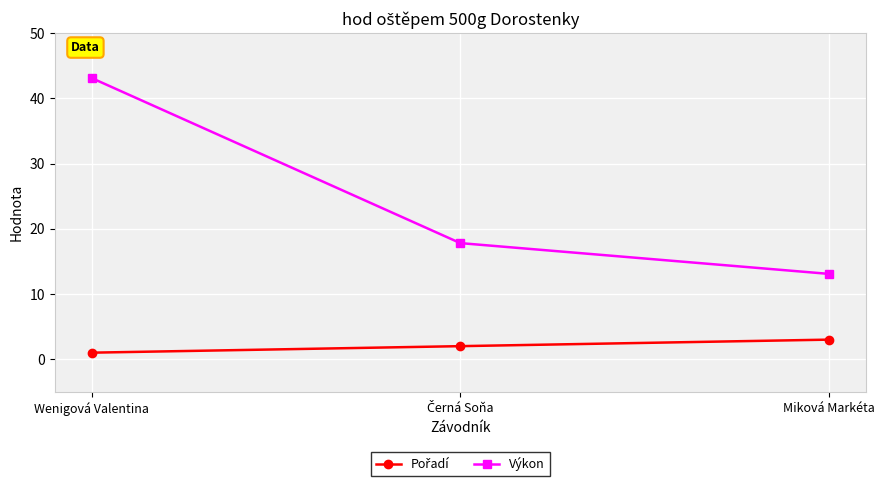

What is the label of the 1st point from the left?

Wenigová Valentina